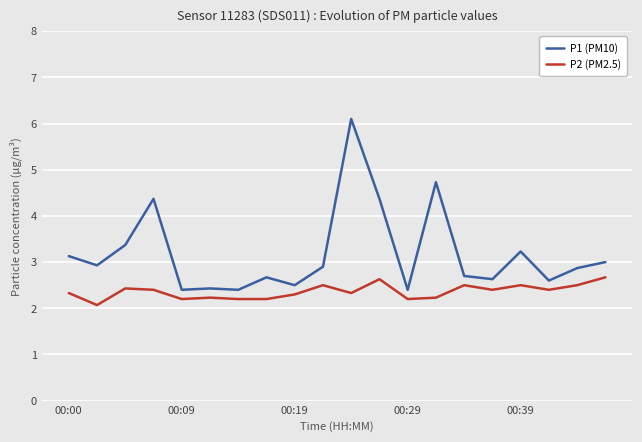

Count the number of data series in this chart.

2